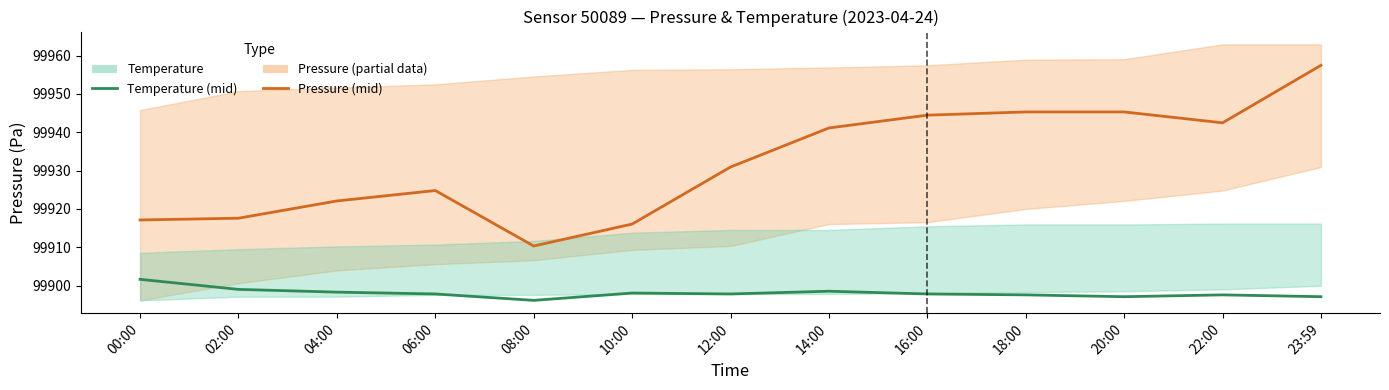

What is the label of the 9th point from the right?

08:00